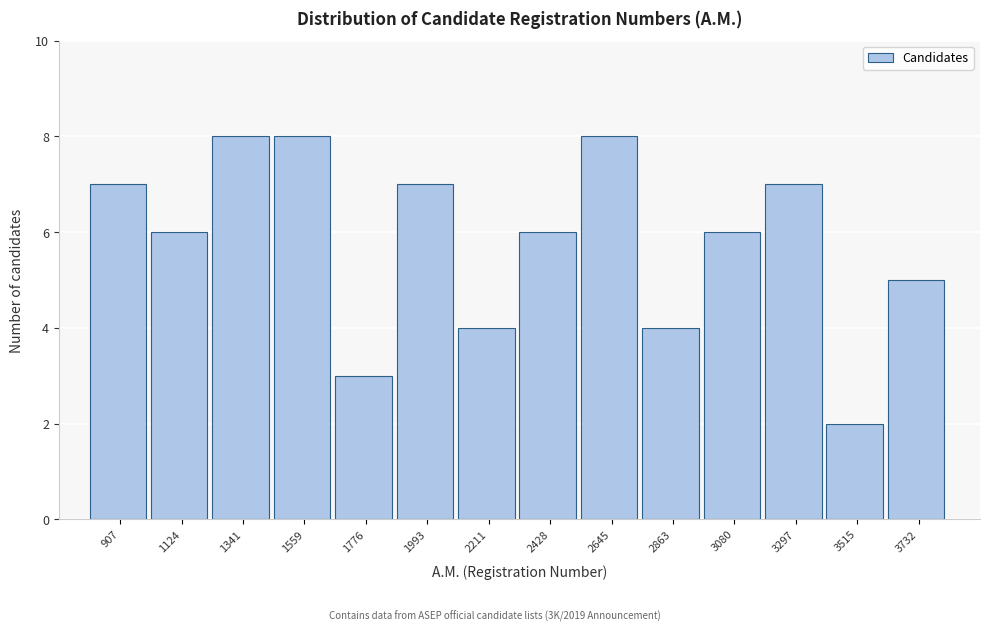

Reading left to right, list all the values displayed in this chart.

7	6	8	8	3	7	4	6	8	4	6	7	2	5